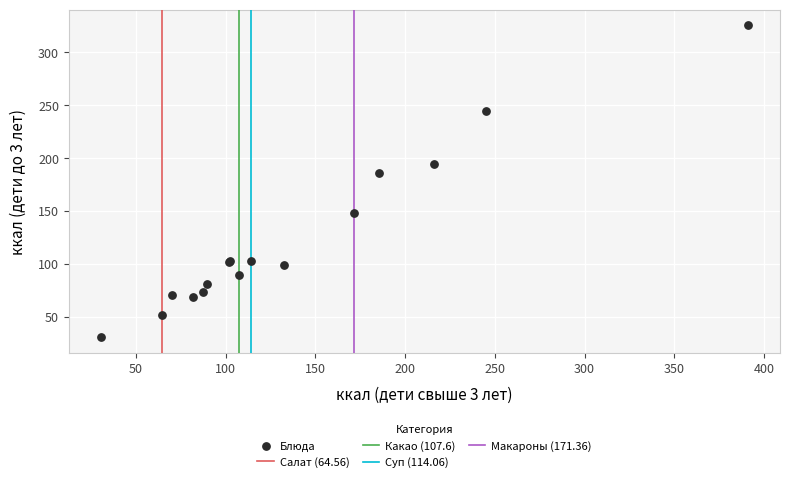

What Y value in the scatter plot is closest to 178?

185.6